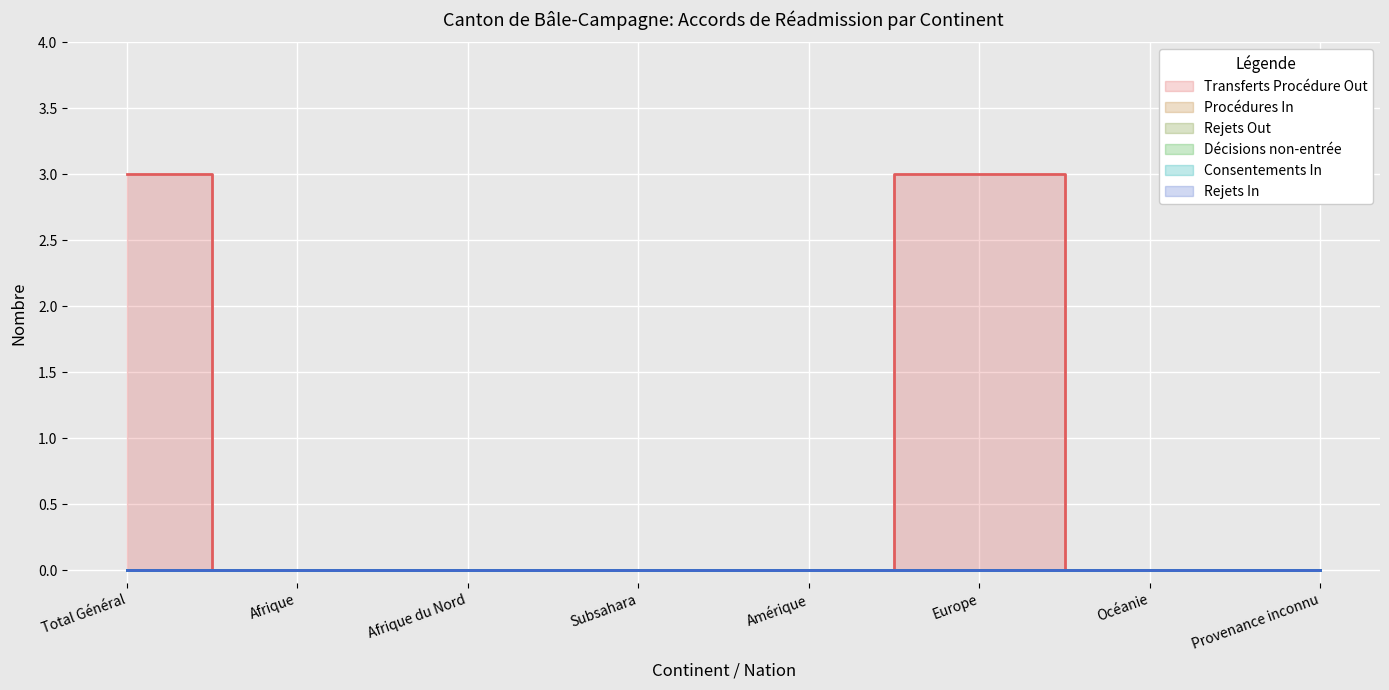

Which series has the largest total across all categories?

Transferts Procédure Out